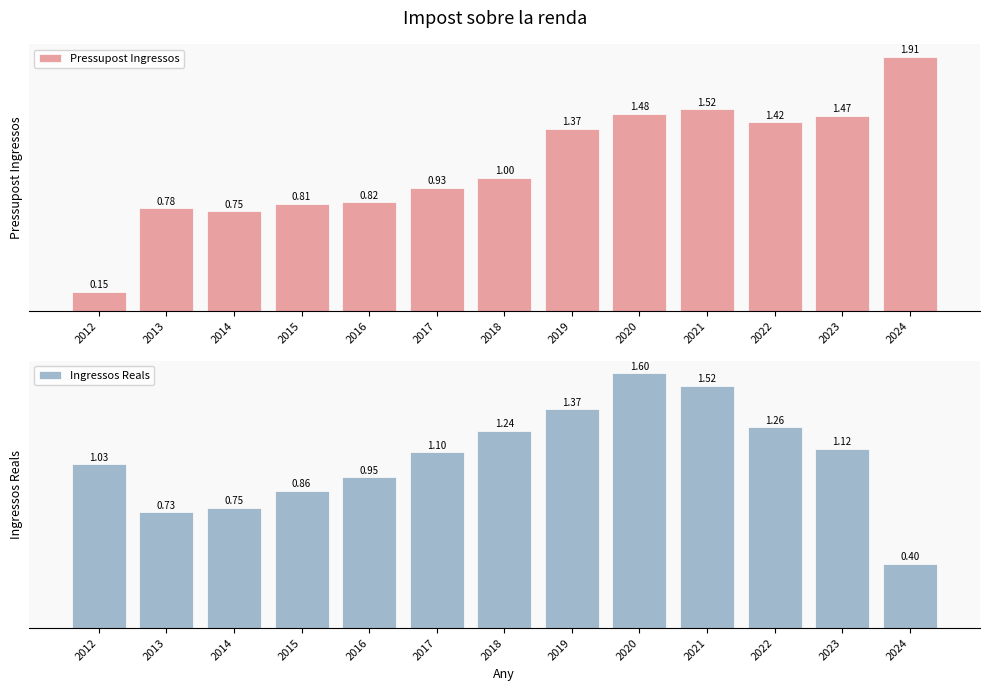

What is the total value across all series at 2021?

3.0